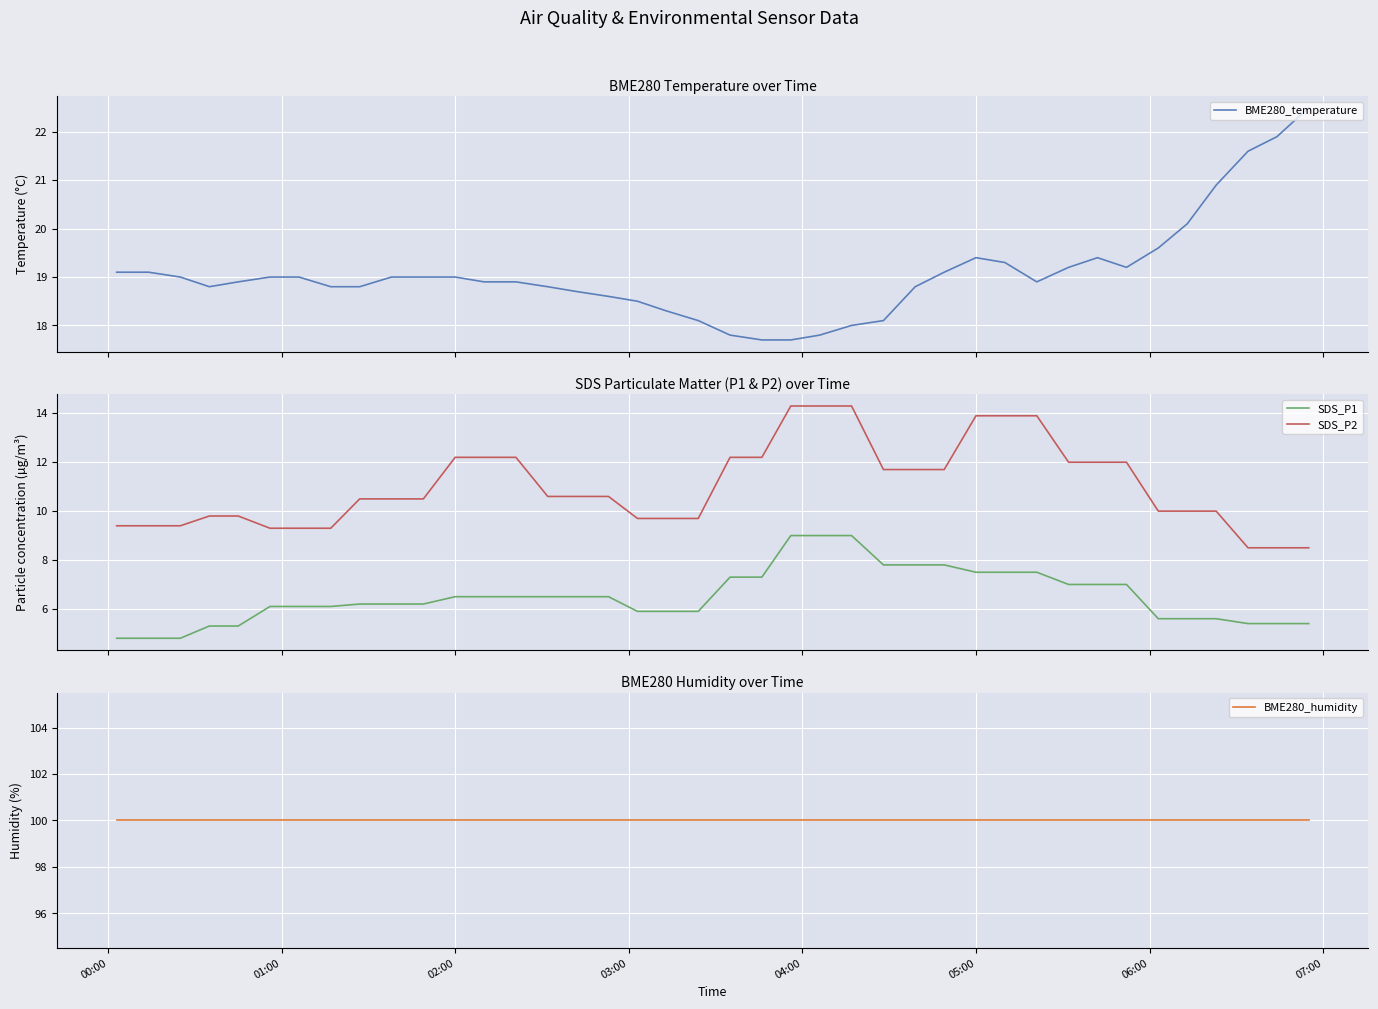

True or false: SDS_P2 and SDS_P1 intersect in this chart.

False